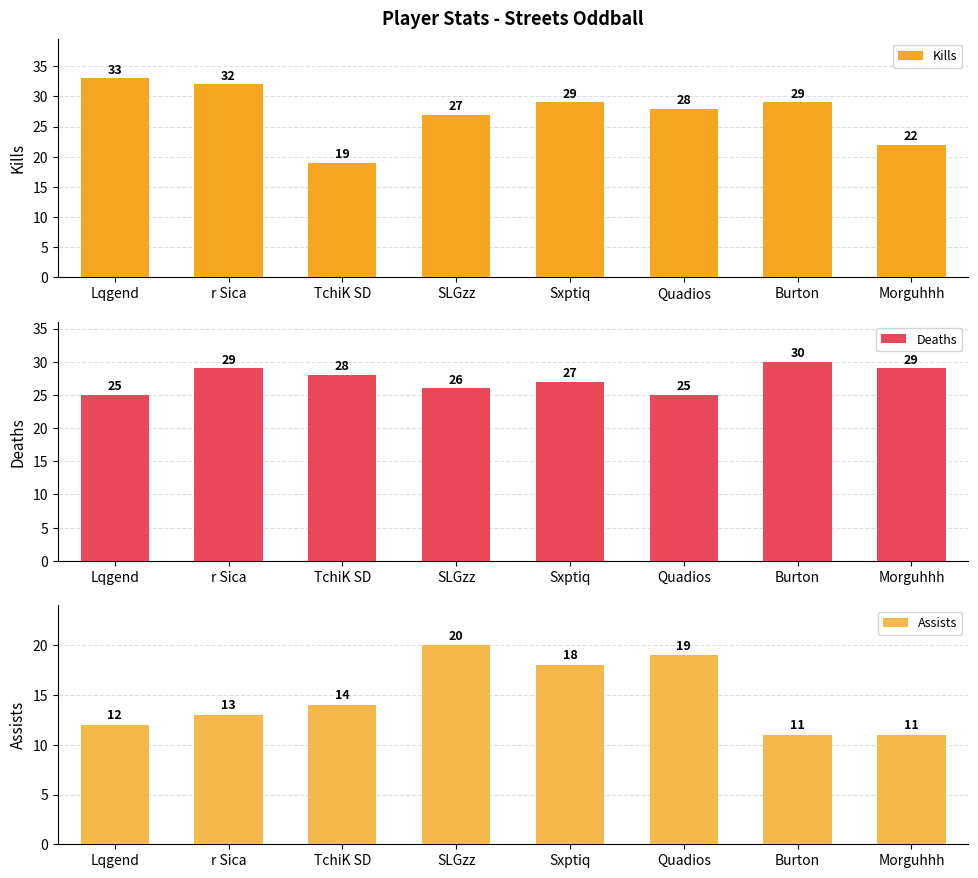

Which category has the lowest value in the Deaths series?

Lqgend